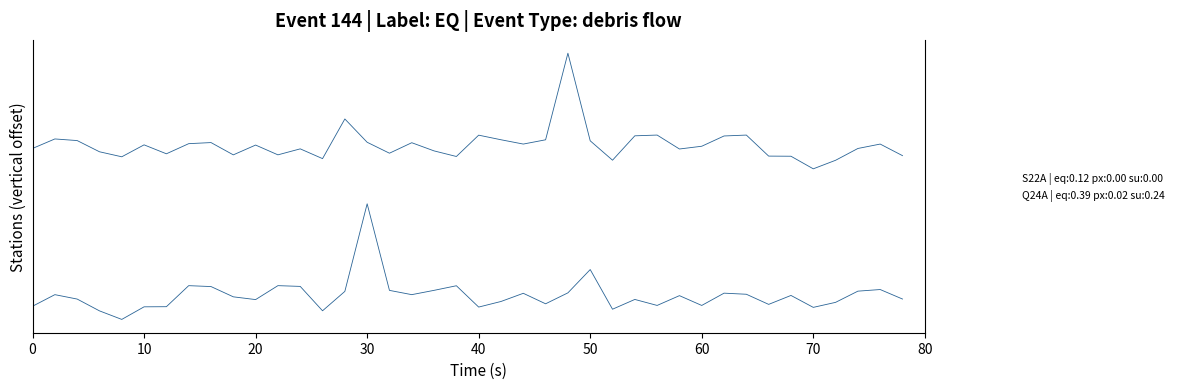

What is the difference between the maximum and minimum values in the S22A | eq:0.12 px:0.00 su:0.00 series?

19.2